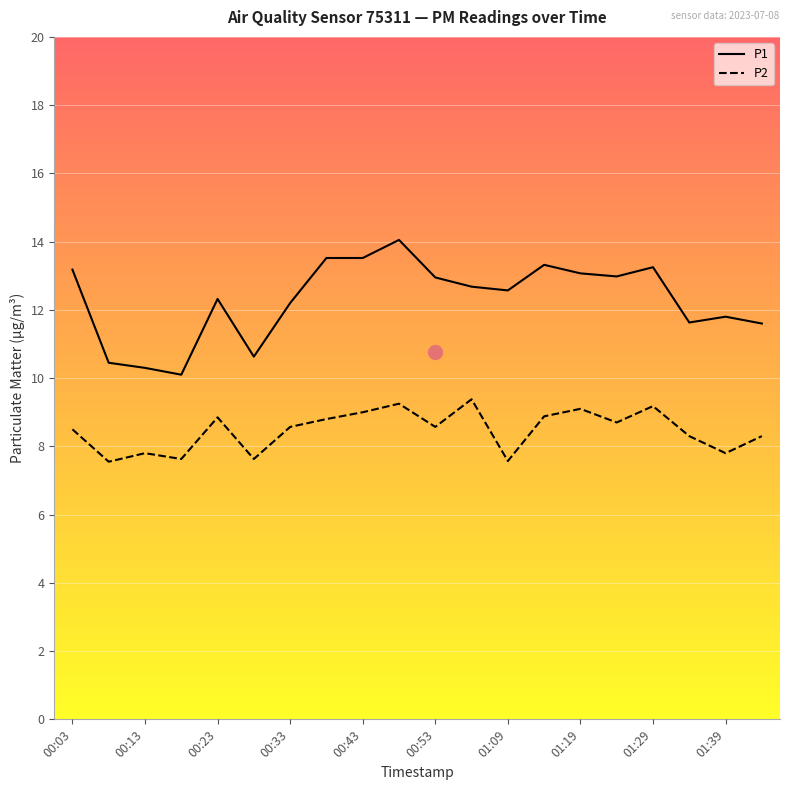

What is the maximum value shown in the chart?

14.1